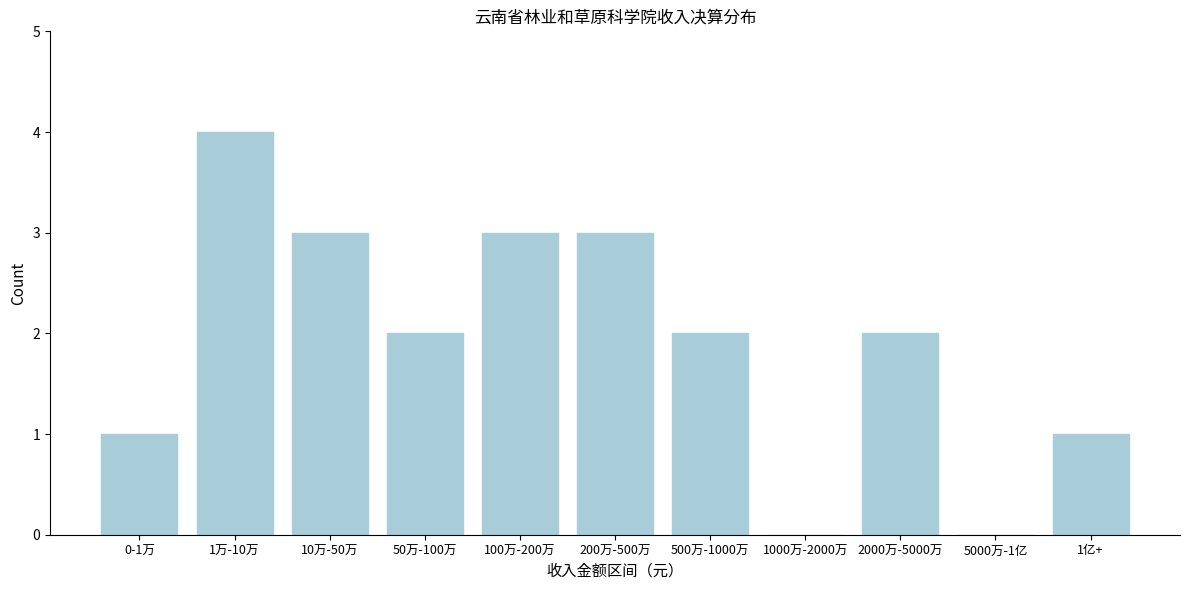

Reading right to left, transcribe all the data shown in this chart.

1亿+=1	5000万-1亿=0	2000万-5000万=2	1000万-2000万=0	500万-1000万=2	200万-500万=3	100万-200万=3	50万-100万=2	10万-50万=3	1万-10万=4	0-1万=1